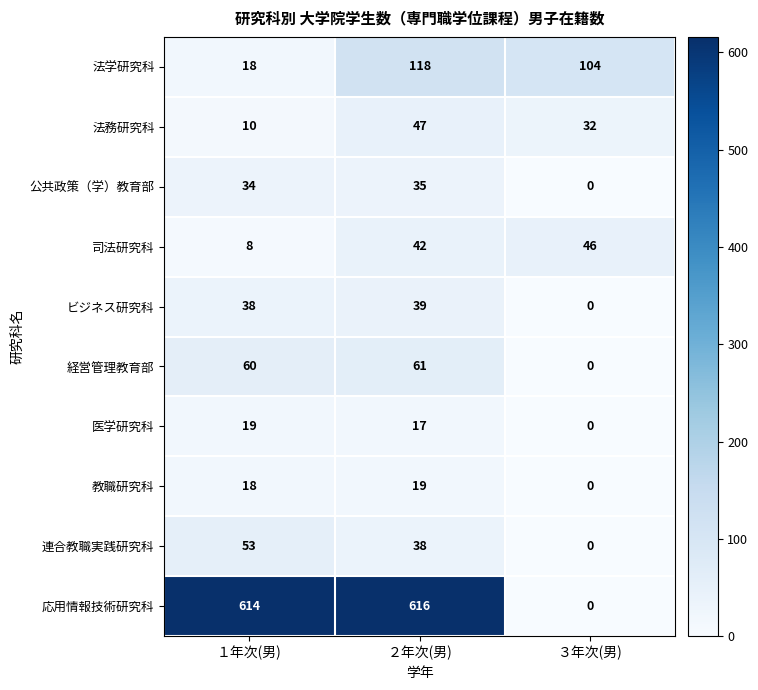

Rank the categories by 経営管理教育部 value from highest to lowest.

２年次(男), １年次(男), ３年次(男)